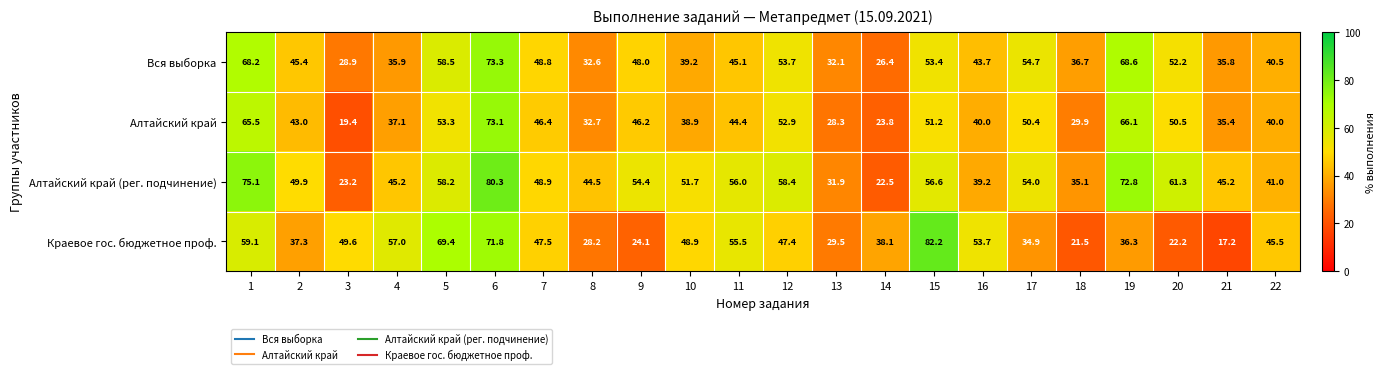

What is the difference between the highest and lowest values at 4?

21.1